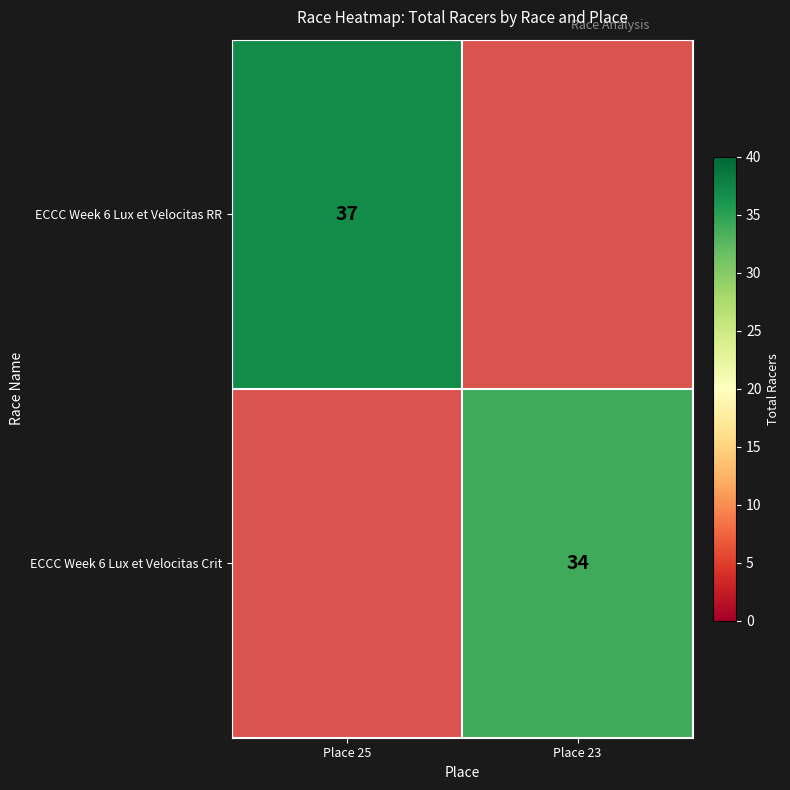

The value of ECCC Week 6 Lux et Velocitas Crit at Place 23 is 34. True or false?

True